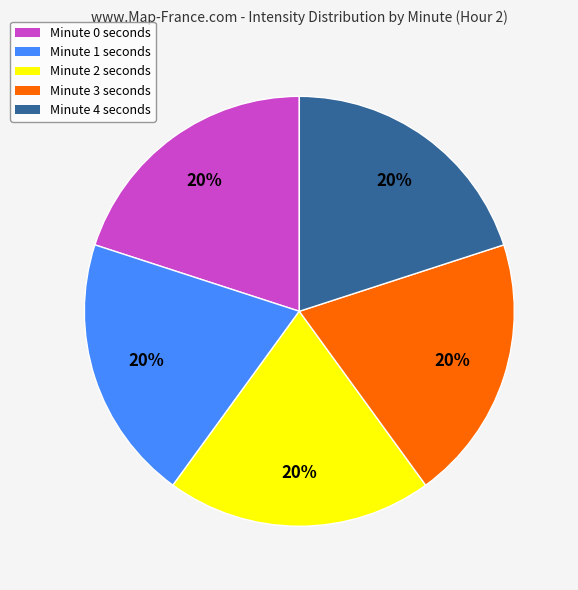

Does Minute 3 seconds represent more than half of the total?

No